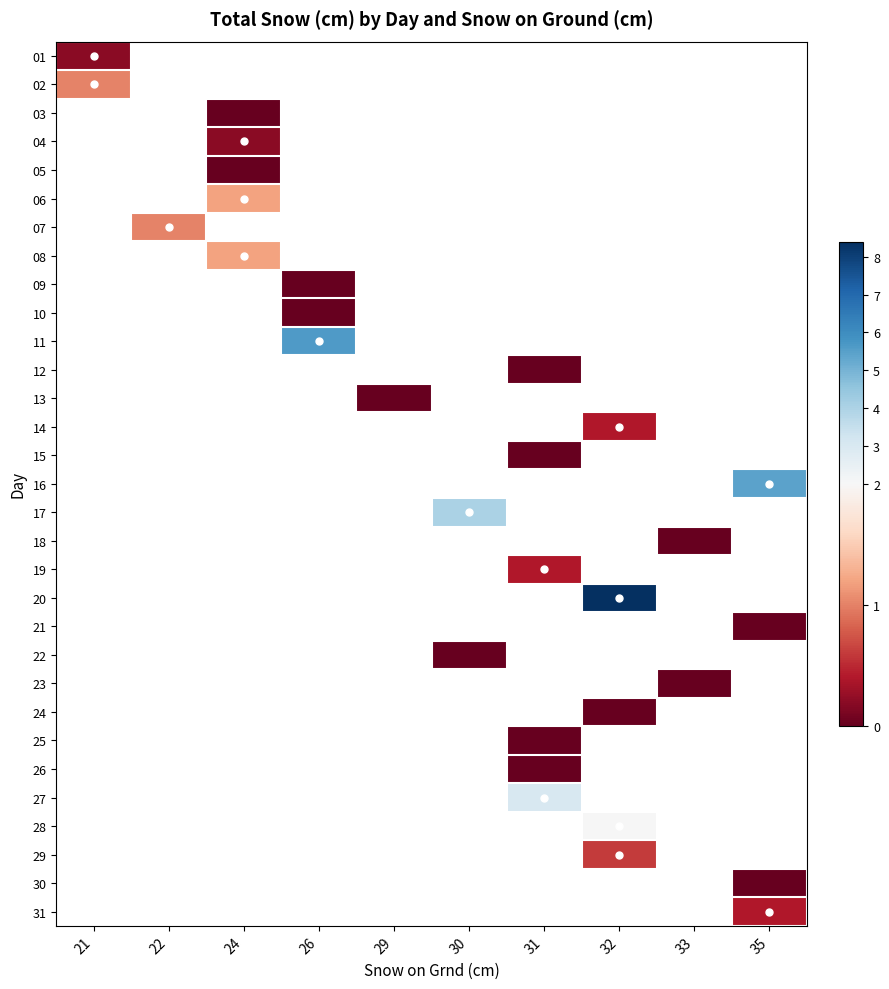

Between 29 and 26, which is larger?

26